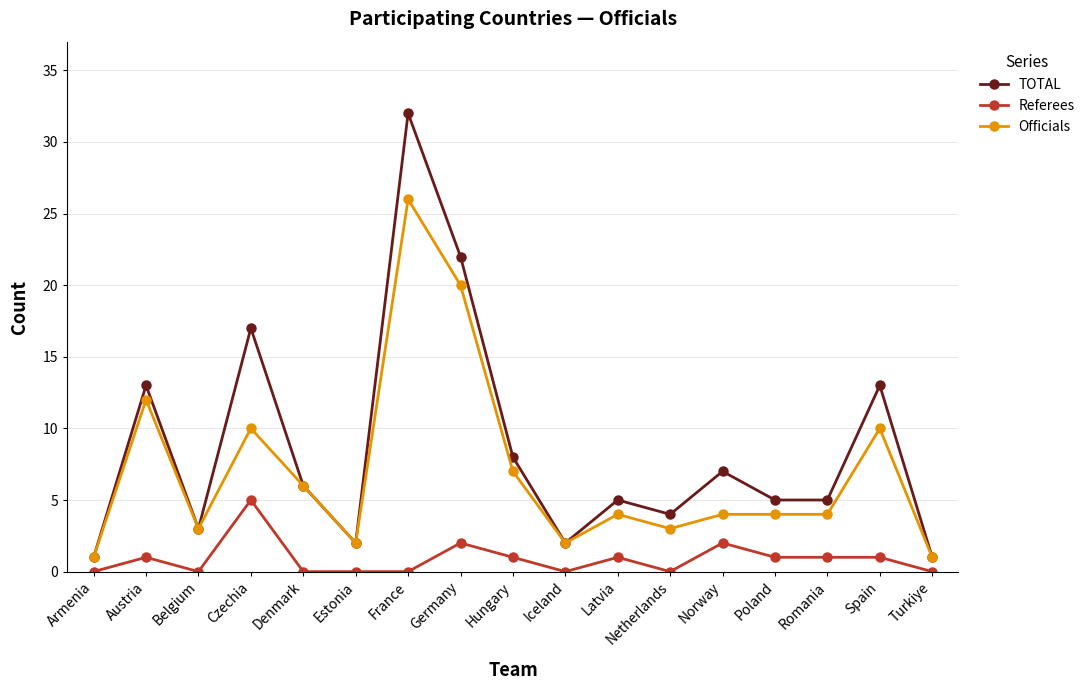

What is the value of the Officials point at the 12th from the left?

3